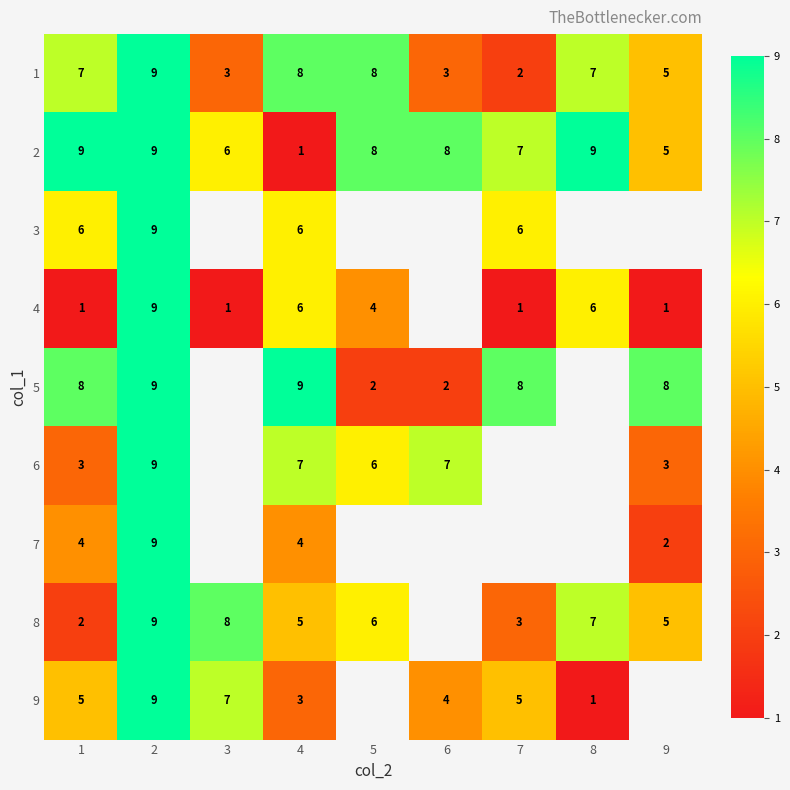

What is the difference between the maximum and second lowest values in the 2 series?

4